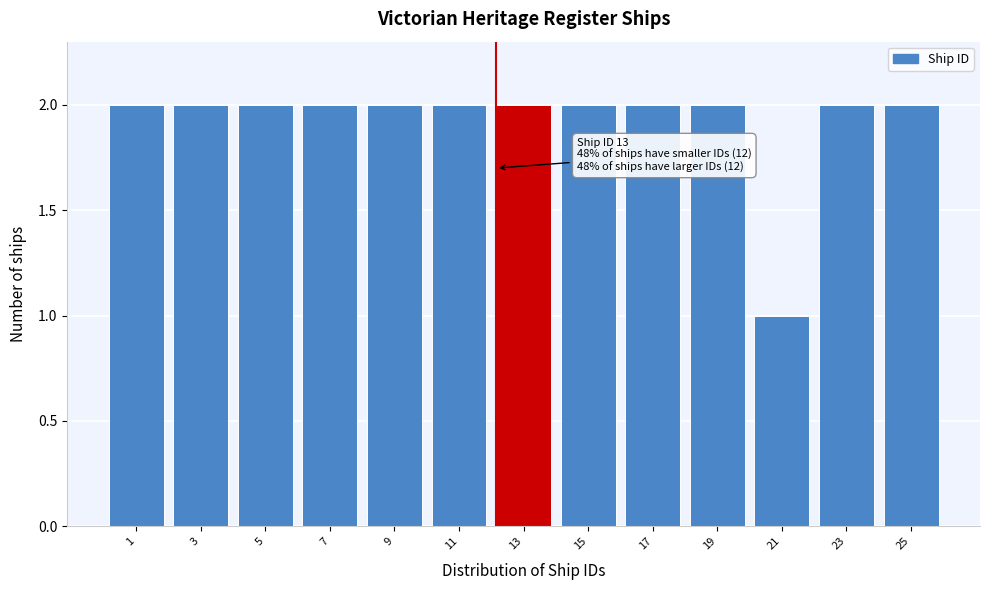

Reading right to left, transcribe all the data shown in this chart.

25=2	23=2	21=1	19=2	17=2	15=2	13=2	11=2	9=2	7=2	5=2	3=2	1=2